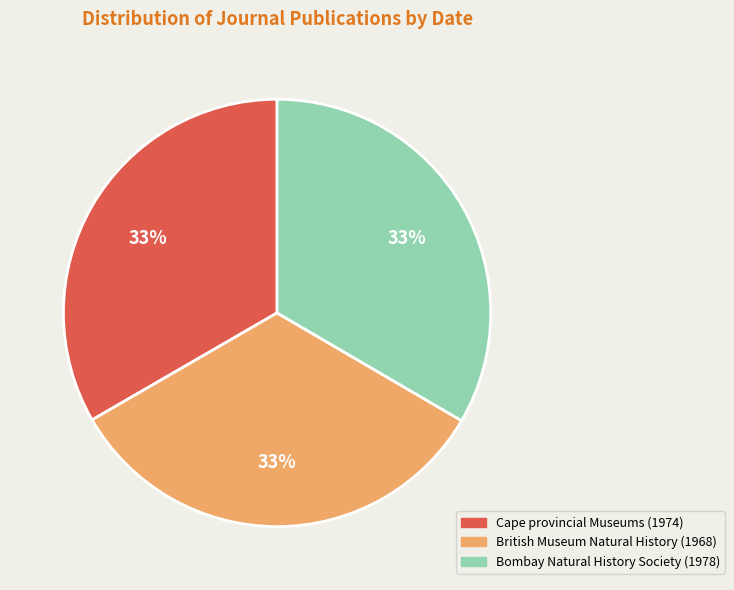

Is there a majority slice in this chart?

No